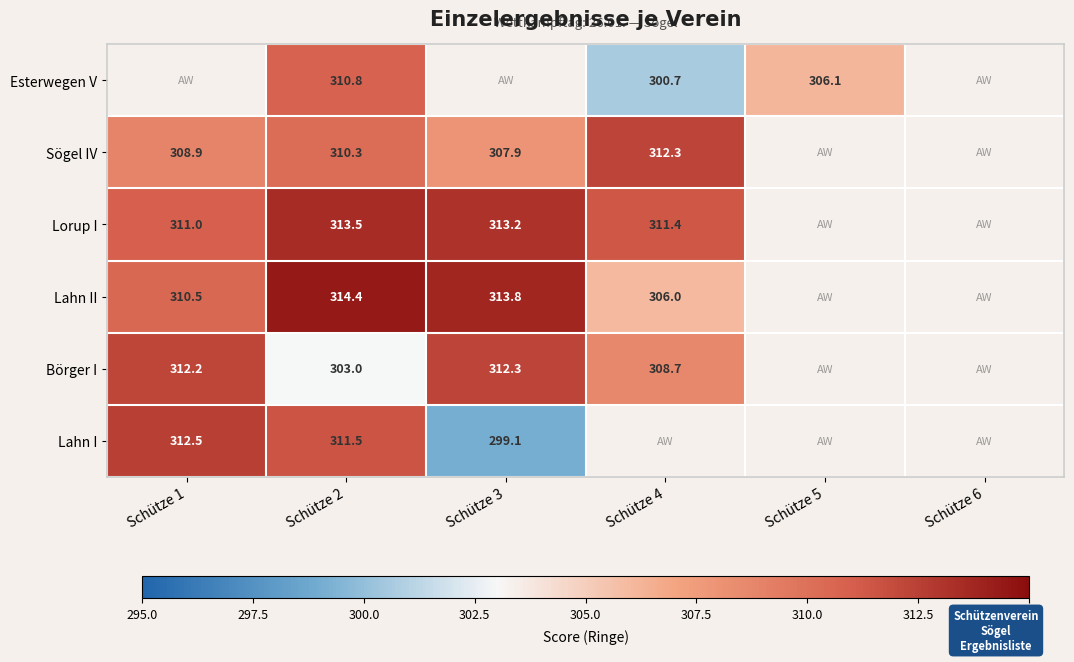

The Börger I series shows 303.0 at Schütze 2. True or false?

True